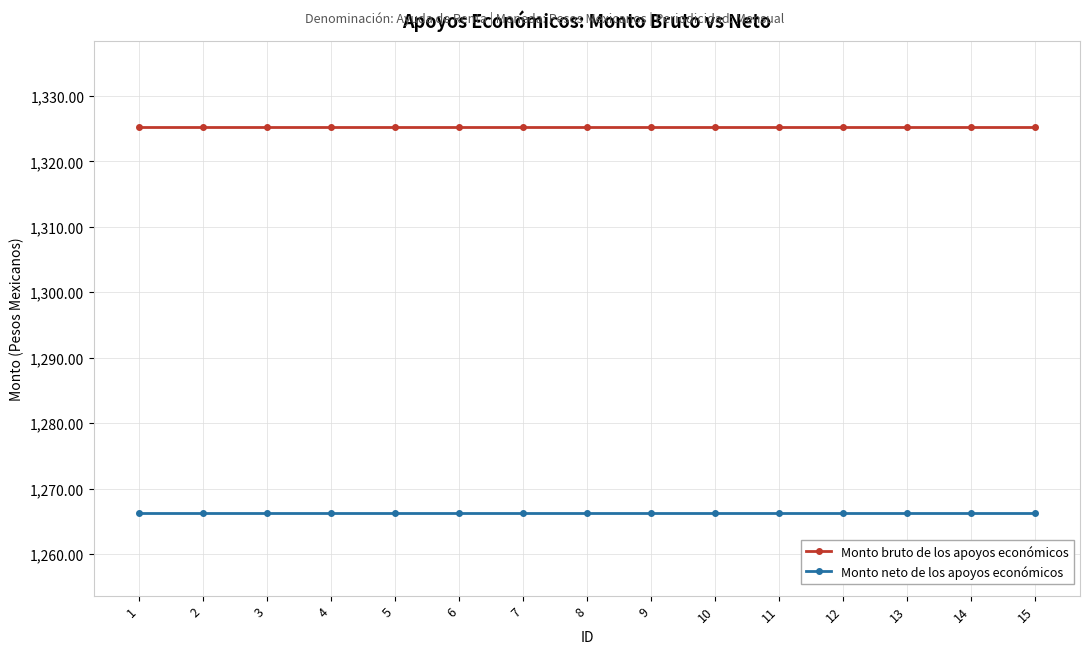

What is the difference between the highest and lowest values at 9?

58.9